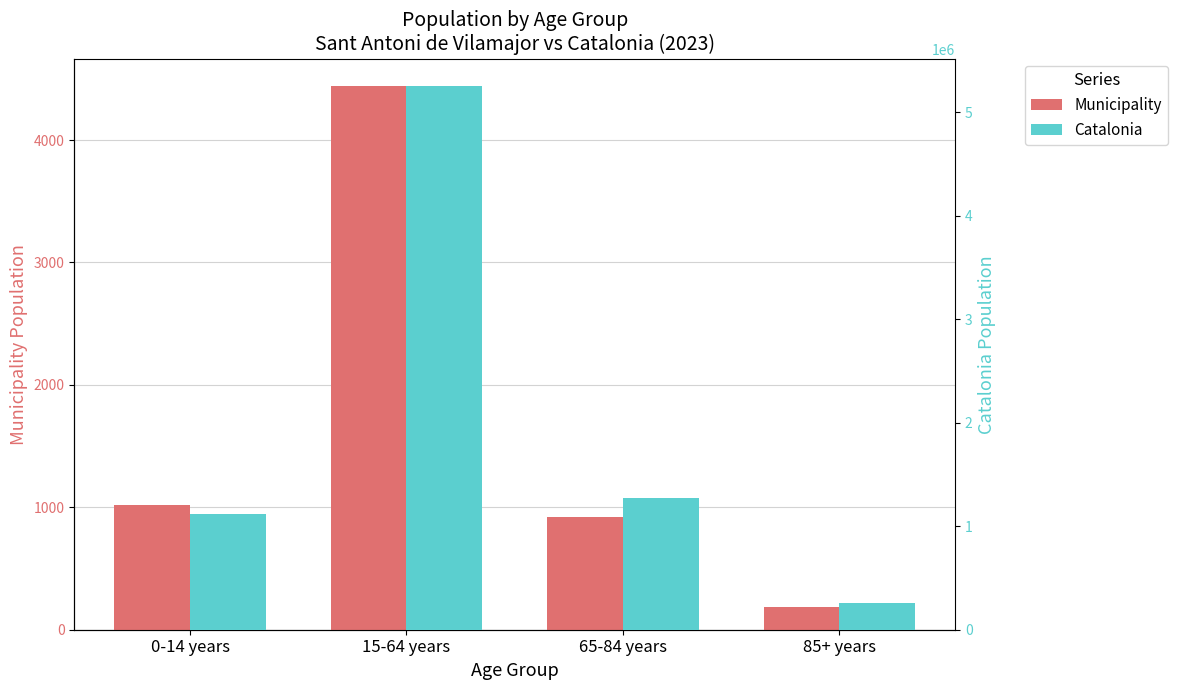

How many series are shown in this chart?

2